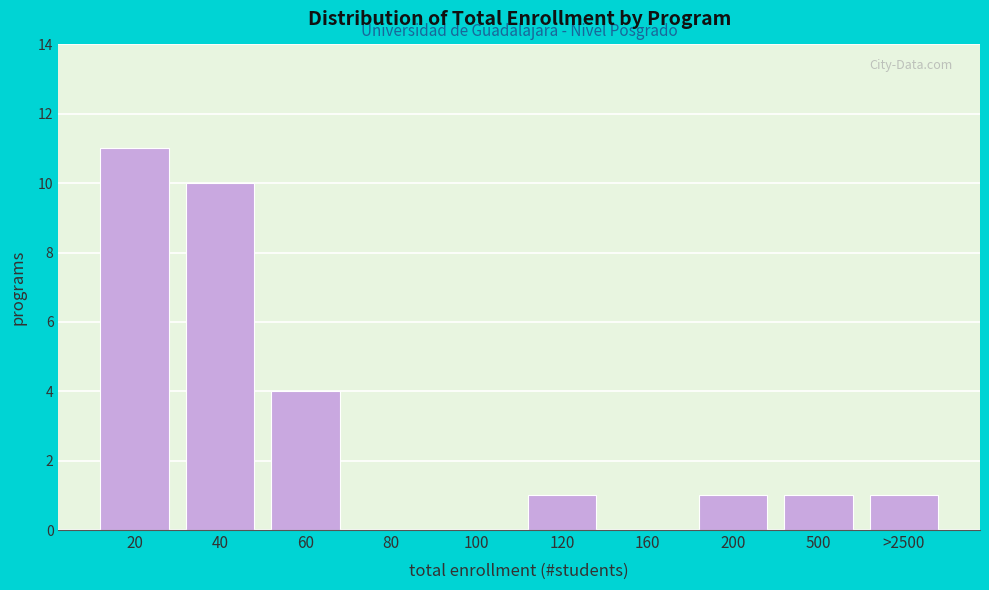

Reading left to right, transcribe all the data shown in this chart.

20=11	40=10	60=4	80=0	100=0	120=1	160=0	200=1	500=1	>2500=1